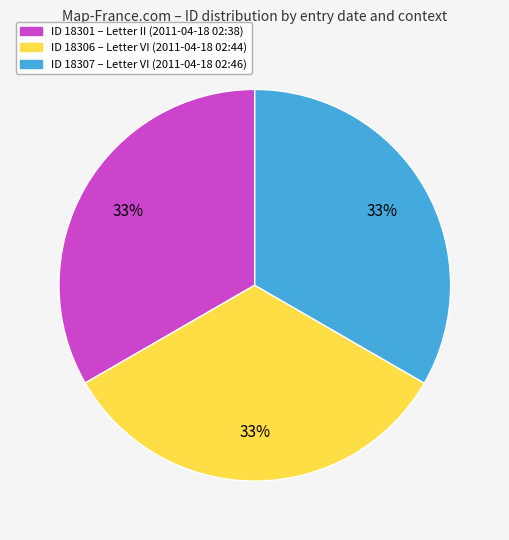

Is there any slice that represents more than half of the pie?

No